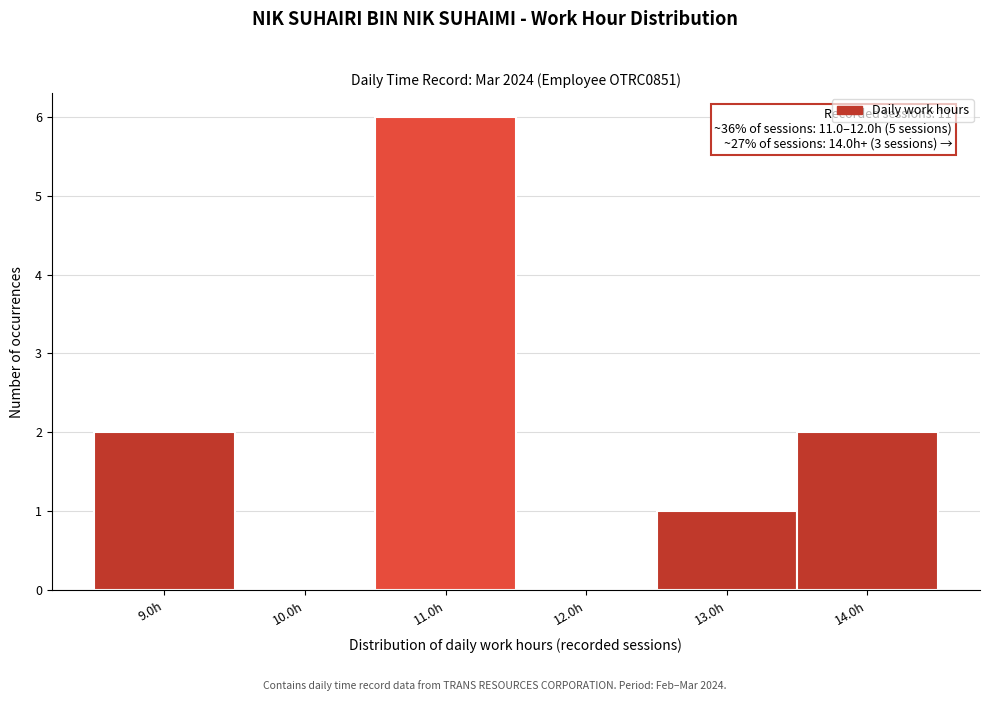

Reading left to right, transcribe all the data shown in this chart.

9.0h=2	10.0h=0	11.0h=6	12.0h=0	13.0h=1	14.0h=2